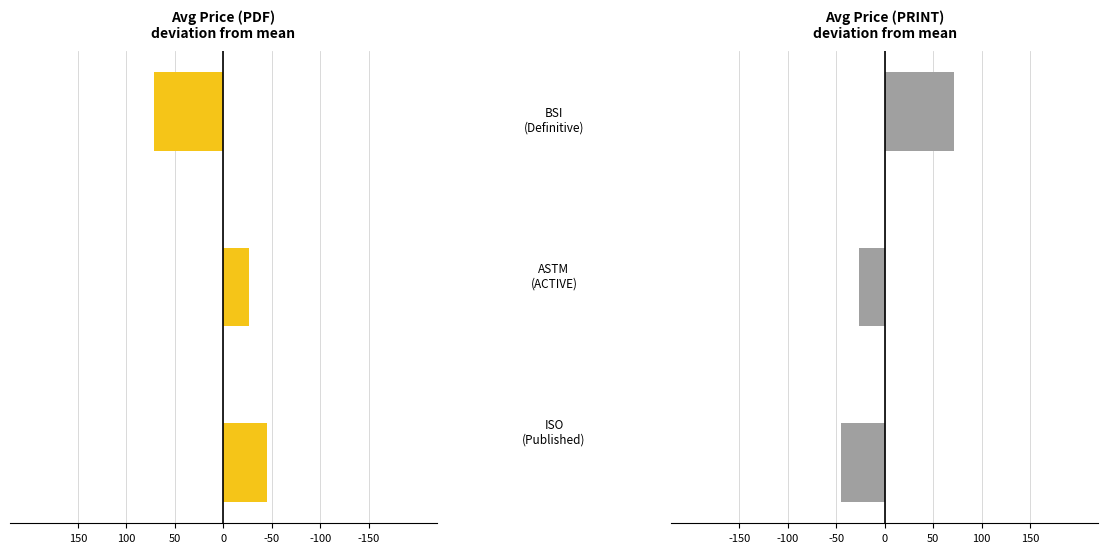

Rank the series at -150 from highest to lowest value.

Avg Price (PDF), Avg Price (PRINT)